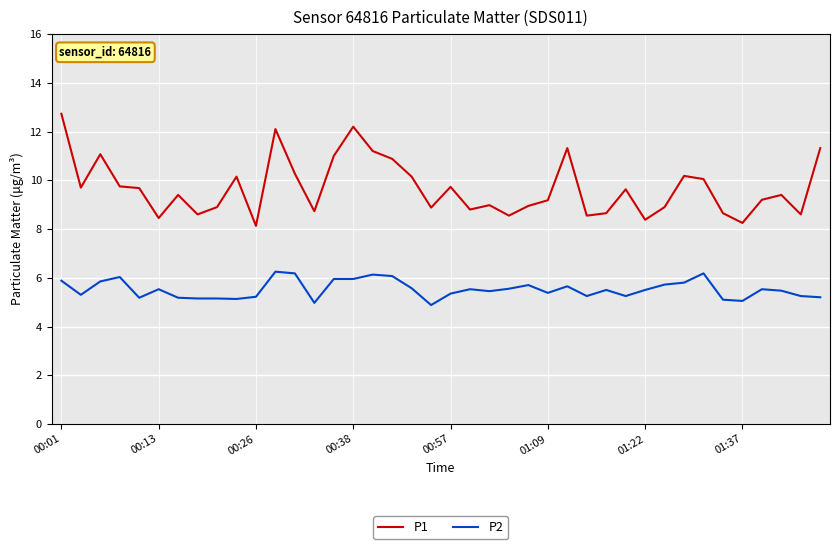

Which series has the largest total across all categories?

P1